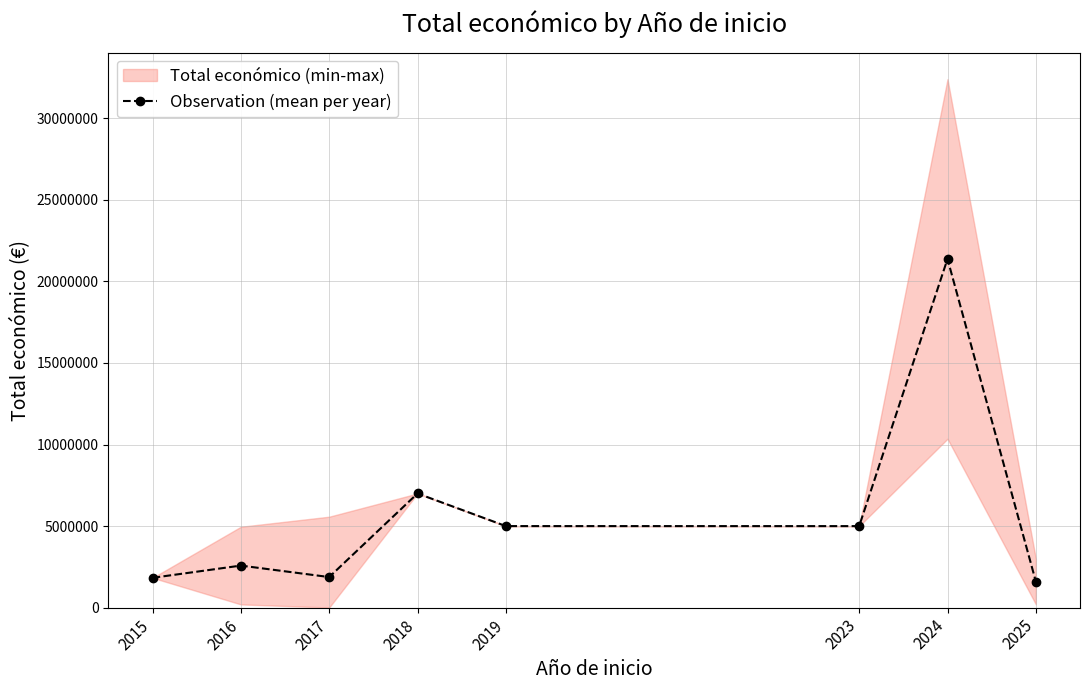

List the labels in order of value, largest first.

2024, 2018, 2019, 2023, 2016, 2017, 2015, 2025